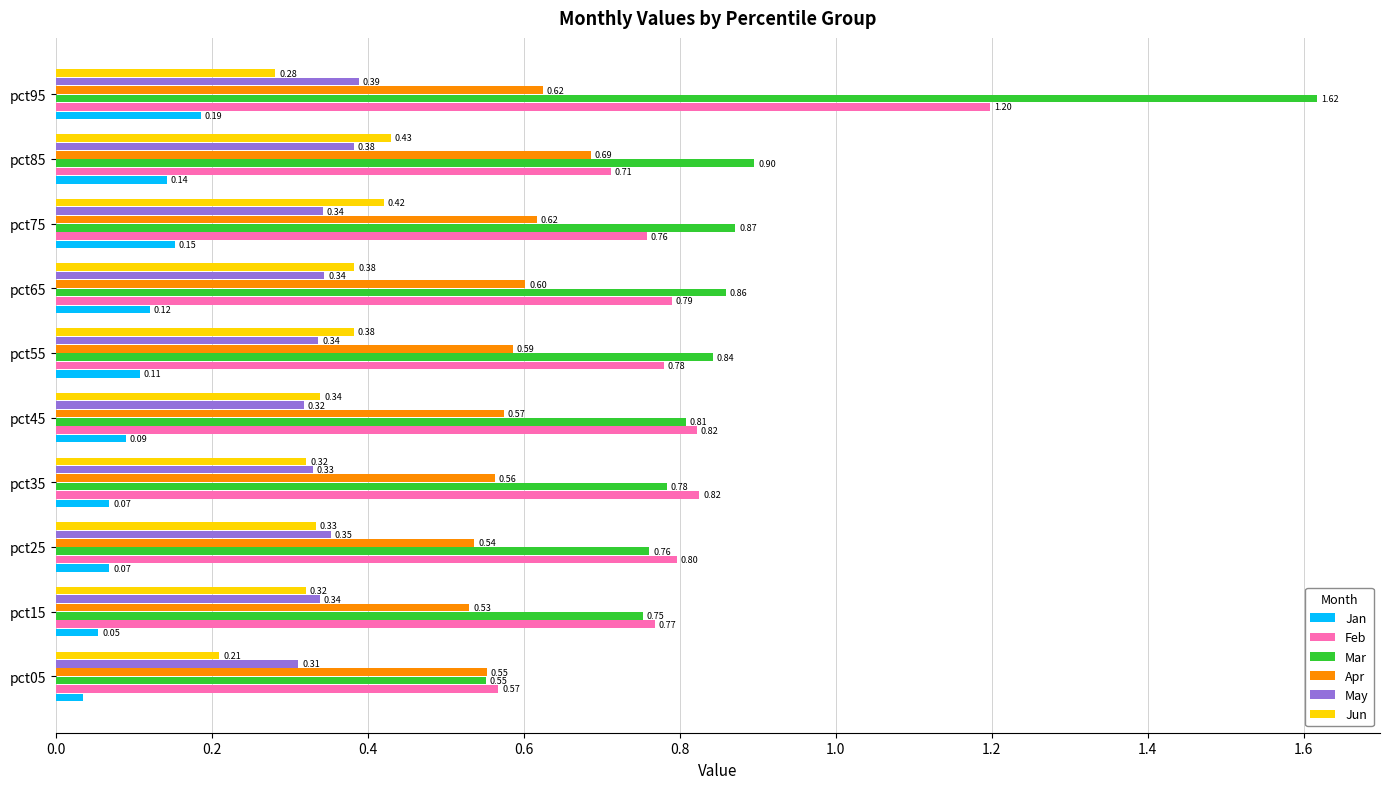

List the series in order of their peak value, lowest first.

Jan, May, Jun, Apr, Feb, Mar